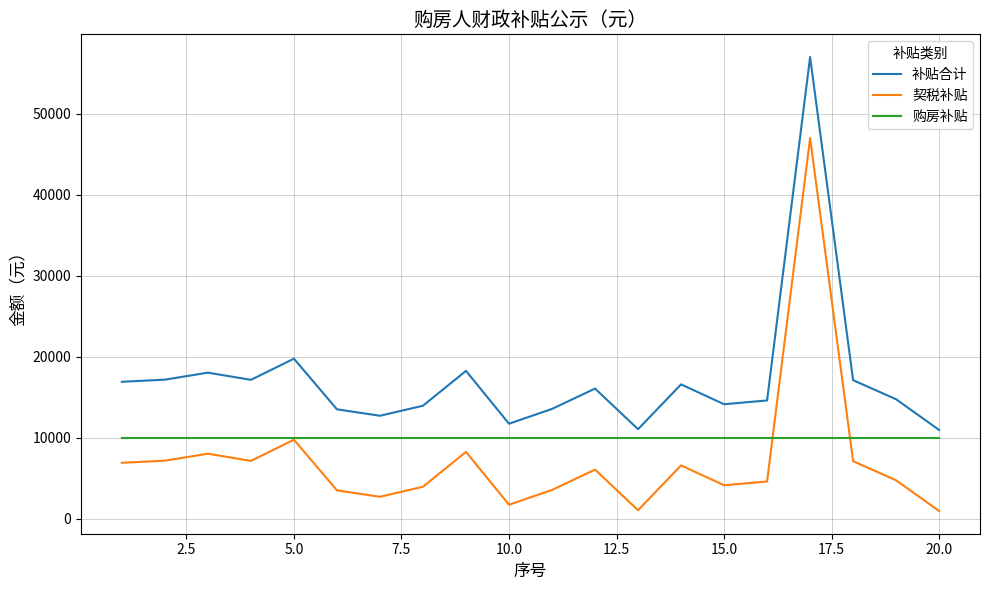

True or false: 契税补贴 and 补贴合计 intersect in this chart.

False